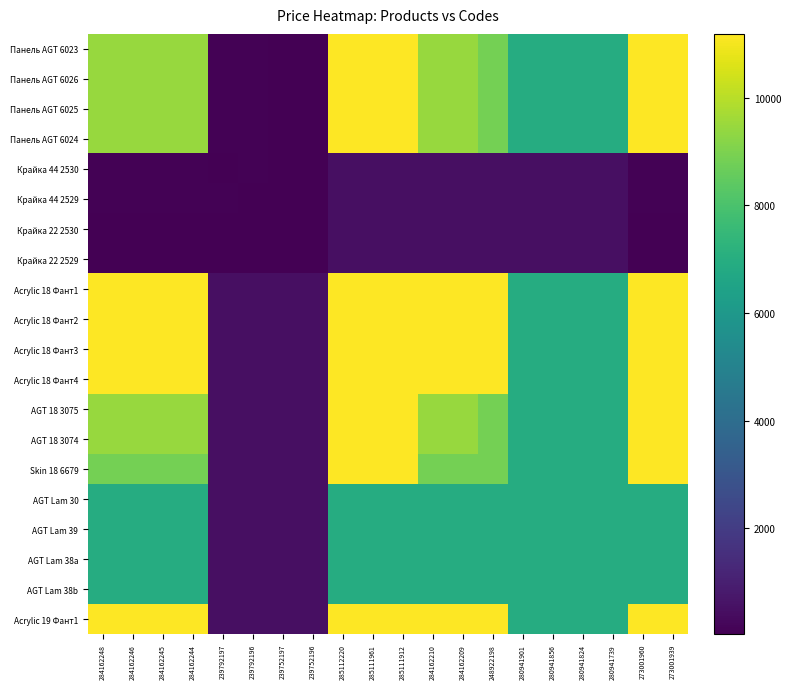

Reading left to right, transcribe all the data shown in this chart.

Панель AGT 6023: 284162248=9480.1	284162246=9480.1	284162245=9480.1	284162244=9480.1	239792197=114.1	239792196=114.1	239752197=57.0	239752196=57.0	285112220=11188.2	285111961=11188.2	285111912=11188.2	284162210=9480.1	284162209=9480.1	248922198=8856.7	280941901=6925.7	280941856=6925.7	280941824=6925.7	280941739=6925.7	273001960=11188.2	273001939=11188.2
Панель AGT 6026: 284162248=9480.1	284162246=9480.1	284162245=9480.1	284162244=9480.1	239792197=114.1	239792196=114.1	239752197=57.0	239752196=57.0	285112220=11188.2	285111961=11188.2	285111912=11188.2	284162210=9480.1	284162209=9480.1	248922198=8856.7	280941901=6925.7	280941856=6925.7	280941824=6925.7	280941739=6925.7	273001960=11188.2	273001939=11188.2
Панель AGT 6025: 284162248=9480.1	284162246=9480.1	284162245=9480.1	284162244=9480.1	239792197=114.1	239792196=114.1	239752197=57.0	239752196=57.0	285112220=11188.2	285111961=11188.2	285111912=11188.2	284162210=9480.1	284162209=9480.1	248922198=8856.7	280941901=6925.7	280941856=6925.7	280941824=6925.7	280941739=6925.7	273001960=11188.2	273001939=11188.2
Панель AGT 6024: 284162248=9480.1	284162246=9480.1	284162245=9480.1	284162244=9480.1	239792197=114.1	239792196=114.1	239752197=57.0	239752196=57.0	285112220=11188.2	285111961=11188.2	285111912=11188.2	284162210=9480.1	284162209=9480.1	248922198=8856.7	280941901=6925.7	280941856=6925.7	280941824=6925.7	280941739=6925.7	273001960=11188.2	273001939=11188.2
Крайка 44 2530: 284162248=114.1	284162246=114.1	284162245=114.1	284162244=114.1	239792197=31.5	239792196=114.1	239752197=57.0	239752196=57.0	285112220=507.2	285111961=507.2	285111912=507.2	284162210=507.2	284162209=507.2	248922198=507.2	280941901=507.2	280941856=507.2	280941824=507.2	280941739=507.2	273001960=114.1	273001939=114.1
Крайка 44 2529: 284162248=114.1	284162246=114.1	284162245=114.1	284162244=114.1	239792197=114.1	239792196=31.5	239752197=57.0	239752196=57.0	285112220=507.2	285111961=507.2	285111912=507.2	284162210=507.2	284162209=507.2	248922198=507.2	280941901=507.2	280941856=507.2	280941824=507.2	280941739=507.2	273001960=114.1	273001939=114.1
Крайка 22 2530: 284162248=57.0	284162246=57.0	284162245=57.0	284162244=57.0	239792197=57.0	239792196=57.0	239752197=57.0	239752196=57.0	285112220=507.2	285111961=507.2	285111912=507.2	284162210=507.2	284162209=507.2	248922198=507.2	280941901=507.2	280941856=507.2	280941824=507.2	280941739=507.2	273001960=57.0	273001939=57.0
Крайка 22 2529: 284162248=57.0	284162246=57.0	284162245=57.0	284162244=57.0	239792197=57.0	239792196=57.0	239752197=57.0	239752196=57.0	285112220=507.2	285111961=507.2	285111912=507.2	284162210=507.2	284162209=507.2	248922198=507.2	280941901=507.2	280941856=507.2	280941824=507.2	280941739=507.2	273001960=57.0	273001939=57.0
Acrylic 18 Фант1: 284162248=11188.2	284162246=11188.2	284162245=11188.2	284162244=11188.2	239792197=507.2	239792196=507.2	239752197=507.2	239752196=507.2	285112220=11188.2	285111961=11188.2	285111912=11188.2	284162210=11188.2	284162209=11188.2	248922198=11188.2	280941901=6925.7	280941856=6925.7	280941824=6925.7	280941739=6925.7	273001960=11188.2	273001939=11188.2
Acrylic 18 Фант2: 284162248=11188.2	284162246=11188.2	284162245=11188.2	284162244=11188.2	239792197=507.2	239792196=507.2	239752197=507.2	239752196=507.2	285112220=11188.2	285111961=11188.2	285111912=11188.2	284162210=11188.2	284162209=11188.2	248922198=11188.2	280941901=6925.7	280941856=6925.7	280941824=6925.7	280941739=6925.7	273001960=11188.2	273001939=11188.2
Acrylic 18 Фант3: 284162248=11188.2	284162246=11188.2	284162245=11188.2	284162244=11188.2	239792197=507.2	239792196=507.2	239752197=507.2	239752196=507.2	285112220=11188.2	285111961=11188.2	285111912=11188.2	284162210=11188.2	284162209=11188.2	248922198=11188.2	280941901=6925.7	280941856=6925.7	280941824=6925.7	280941739=6925.7	273001960=11188.2	273001939=11188.2
Acrylic 18 Фант4: 284162248=11188.2	284162246=11188.2	284162245=11188.2	284162244=11188.2	239792197=507.2	239792196=507.2	239752197=507.2	239752196=507.2	285112220=11188.2	285111961=11188.2	285111912=11188.2	284162210=11188.2	284162209=11188.2	248922198=11188.2	280941901=6925.7	280941856=6925.7	280941824=6925.7	280941739=6925.7	273001960=11188.2	273001939=11188.2
AGT 18 3075: 284162248=9480.1	284162246=9480.1	284162245=9480.1	284162244=9480.1	239792197=507.2	239792196=507.2	239752197=507.2	239752196=507.2	285112220=11188.2	285111961=11188.2	285111912=11188.2	284162210=9480.1	284162209=9480.1	248922198=8856.7	280941901=6925.7	280941856=6925.7	280941824=6925.7	280941739=6925.7	273001960=11188.2	273001939=11188.2
AGT 18 3074: 284162248=9480.1	284162246=9480.1	284162245=9480.1	284162244=9480.1	239792197=507.2	239792196=507.2	239752197=507.2	239752196=507.2	285112220=11188.2	285111961=11188.2	285111912=11188.2	284162210=9480.1	284162209=9480.1	248922198=8856.7	280941901=6925.7	280941856=6925.7	280941824=6925.7	280941739=6925.7	273001960=11188.2	273001939=11188.2
Skin 18 6679: 284162248=8856.7	284162246=8856.7	284162245=8856.7	284162244=8856.7	239792197=507.2	239792196=507.2	239752197=507.2	239752196=507.2	285112220=11188.2	285111961=11188.2	285111912=11188.2	284162210=8856.7	284162209=8856.7	248922198=8856.7	280941901=6925.7	280941856=6925.7	280941824=6925.7	280941739=6925.7	273001960=11188.2	273001939=11188.2
AGT Lam 30: 284162248=6925.7	284162246=6925.7	284162245=6925.7	284162244=6925.7	239792197=507.2	239792196=507.2	239752197=507.2	239752196=507.2	285112220=6925.7	285111961=6925.7	285111912=6925.7	284162210=6925.7	284162209=6925.7	248922198=6925.7	280941901=6925.7	280941856=6925.7	280941824=6925.7	280941739=6925.7	273001960=6925.7	273001939=6925.7
AGT Lam 39: 284162248=6925.7	284162246=6925.7	284162245=6925.7	284162244=6925.7	239792197=507.2	239792196=507.2	239752197=507.2	239752196=507.2	285112220=6925.7	285111961=6925.7	285111912=6925.7	284162210=6925.7	284162209=6925.7	248922198=6925.7	280941901=6925.7	280941856=6925.7	280941824=6925.7	280941739=6925.7	273001960=6925.7	273001939=6925.7
AGT Lam 38a: 284162248=6925.7	284162246=6925.7	284162245=6925.7	284162244=6925.7	239792197=507.2	239792196=507.2	239752197=507.2	239752196=507.2	285112220=6925.7	285111961=6925.7	285111912=6925.7	284162210=6925.7	284162209=6925.7	248922198=6925.7	280941901=6925.7	280941856=6925.7	280941824=6925.7	280941739=6925.7	273001960=6925.7	273001939=6925.7
AGT Lam 38b: 284162248=6925.7	284162246=6925.7	284162245=6925.7	284162244=6925.7	239792197=507.2	239792196=507.2	239752197=507.2	239752196=507.2	285112220=6925.7	285111961=6925.7	285111912=6925.7	284162210=6925.7	284162209=6925.7	248922198=6925.7	280941901=6925.7	280941856=6925.7	280941824=6925.7	280941739=6925.7	273001960=6925.7	273001939=6925.7
Acrylic 19 Фант1: 284162248=11188.2	284162246=11188.2	284162245=11188.2	284162244=11188.2	239792197=507.2	239792196=507.2	239752197=507.2	239752196=507.2	285112220=11188.2	285111961=11188.2	285111912=11188.2	284162210=11188.2	284162209=11188.2	248922198=11188.2	280941901=6925.7	280941856=6925.7	280941824=6925.7	280941739=6925.7	273001960=11188.2	273001939=11188.2